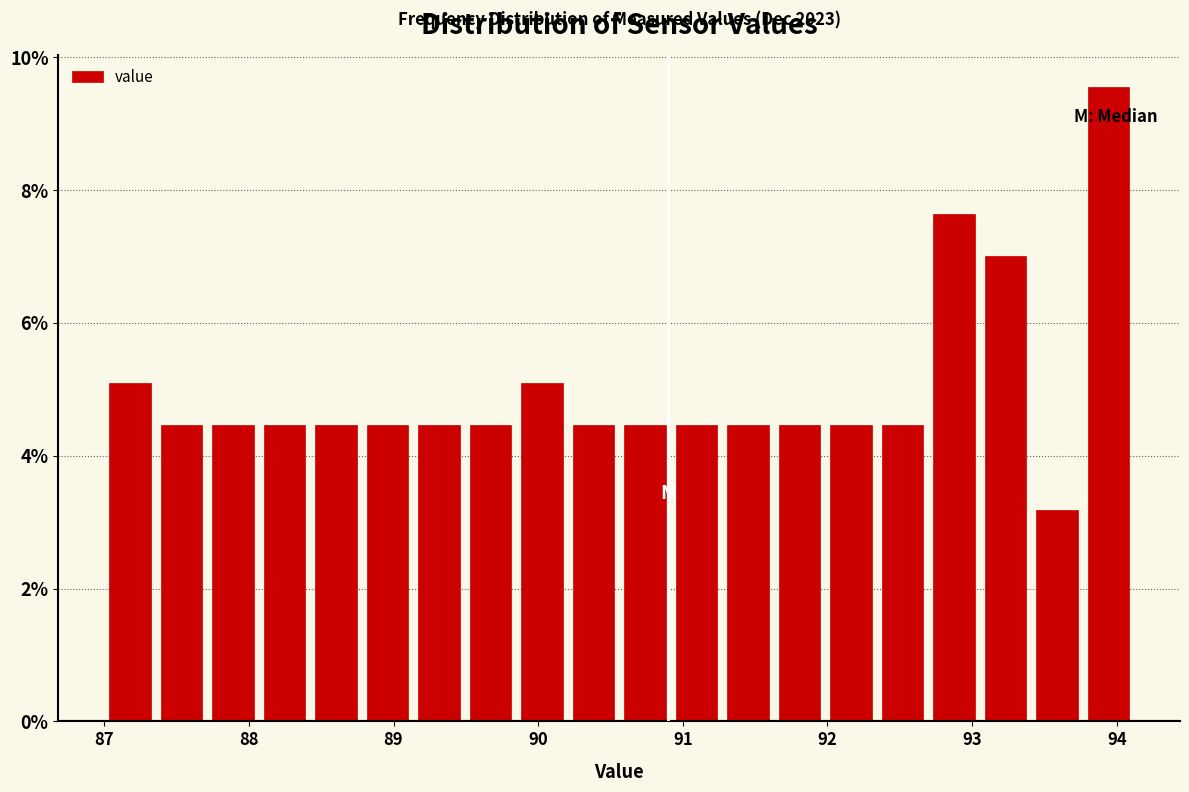

Read against the x-axis, roughly where is the centre of the tallest bar?

93.9